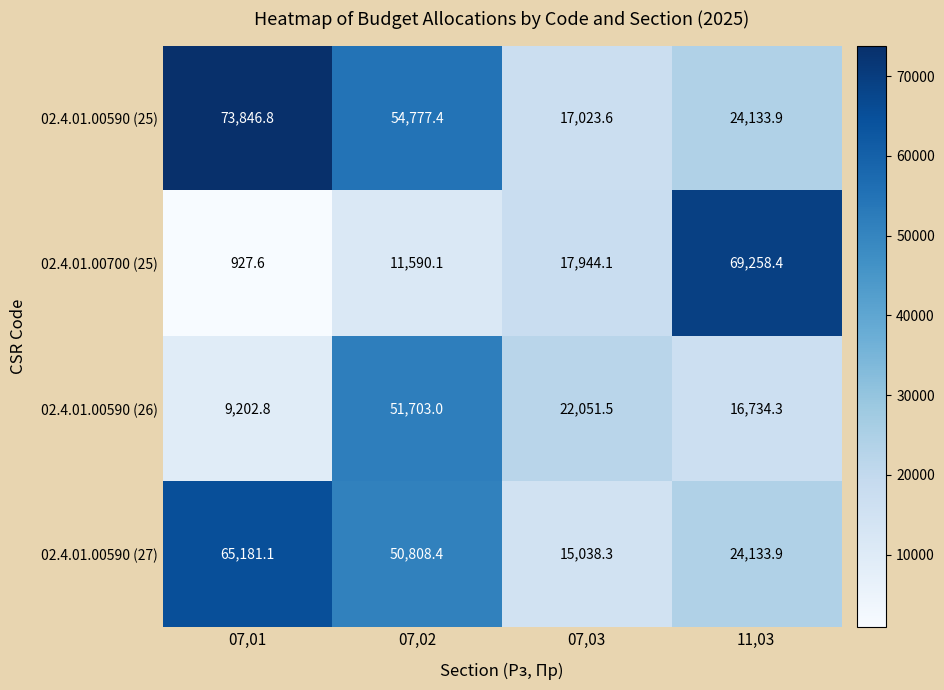

What is the smallest value displayed?

927.6